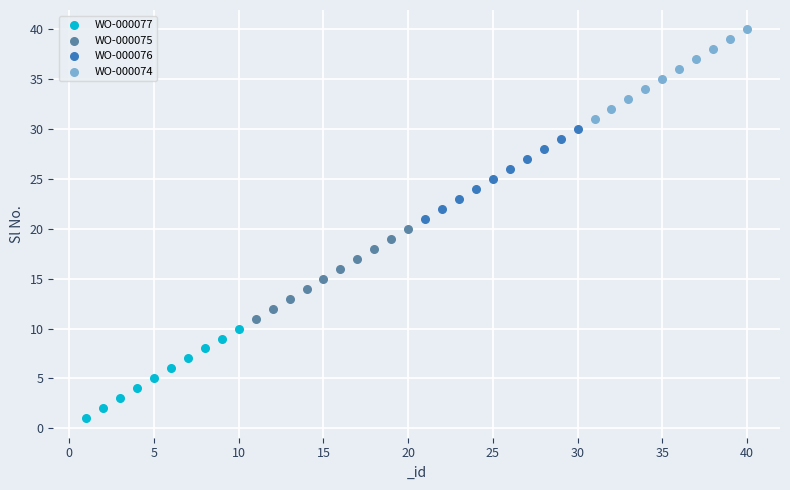

Which series reaches the minimum Y coordinate?

WO-000077